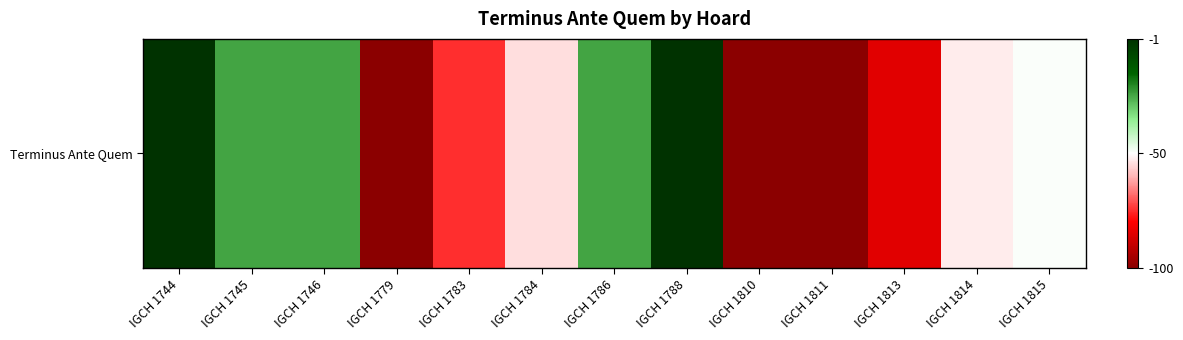

List the labels in order of value, smallest first.

IGCH 1779, IGCH 1810, IGCH 1811, IGCH 1813, IGCH 1783, IGCH 1784, IGCH 1814, IGCH 1815, IGCH 1745, IGCH 1746, IGCH 1786, IGCH 1744, IGCH 1788